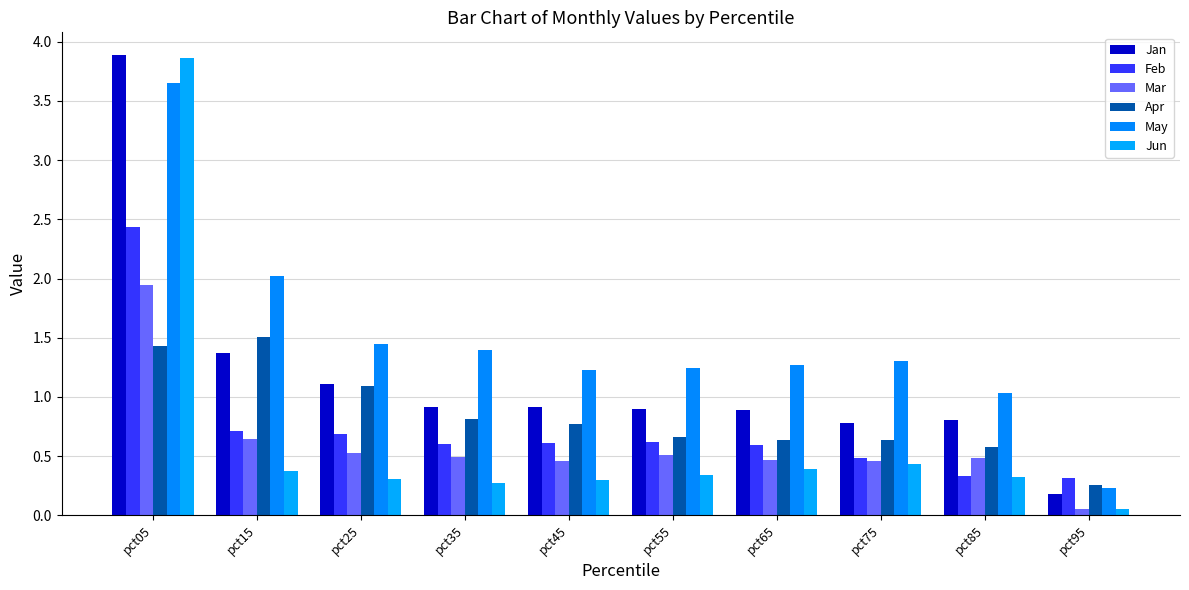

Which series has the widest spread of values?

Jun